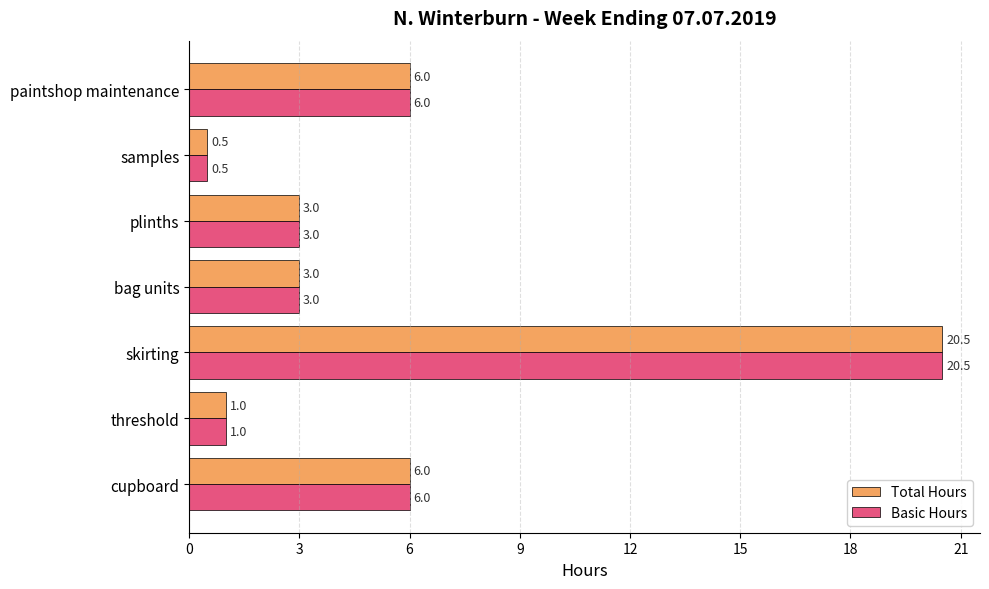

What is the average value of the Total Hours series?

5.7